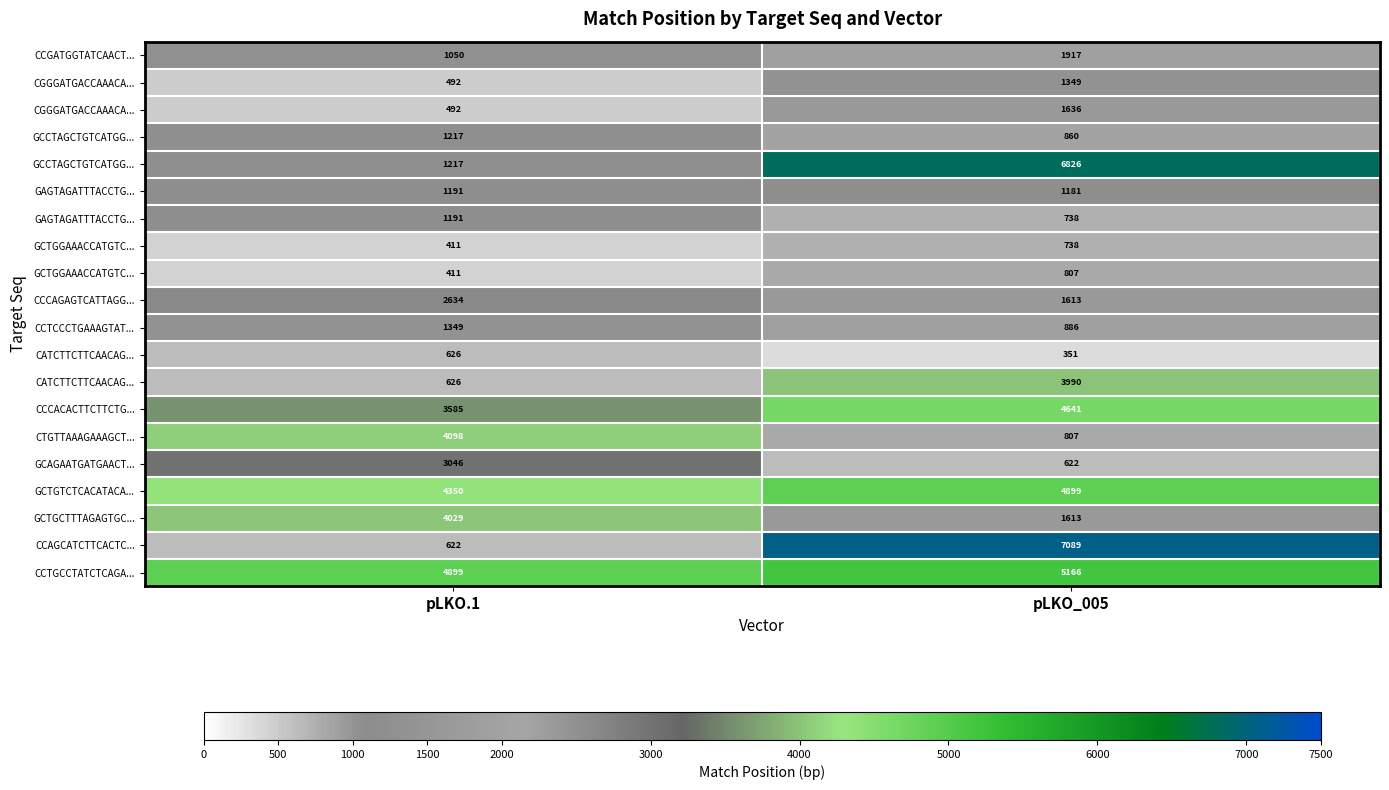

What is the total value across all series at pLKO_005?

47729